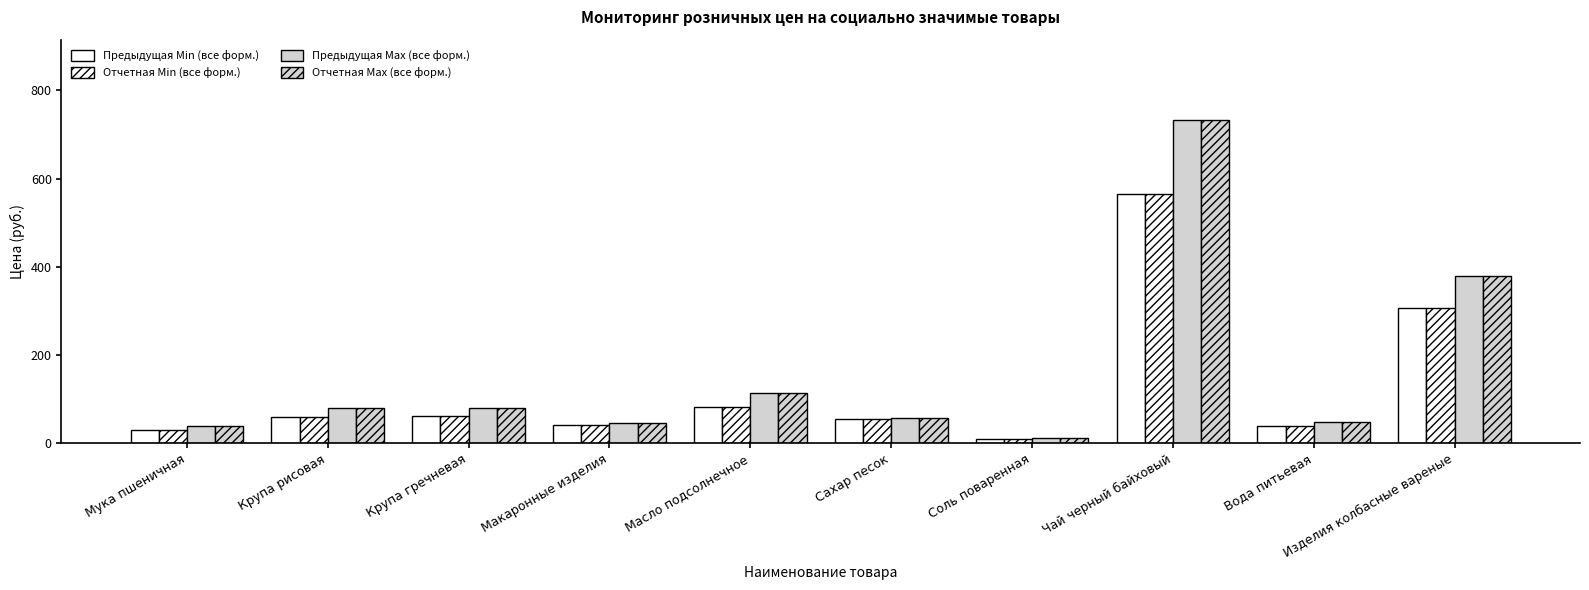

What is the total value across all series at Макаронные изделия?

175.1